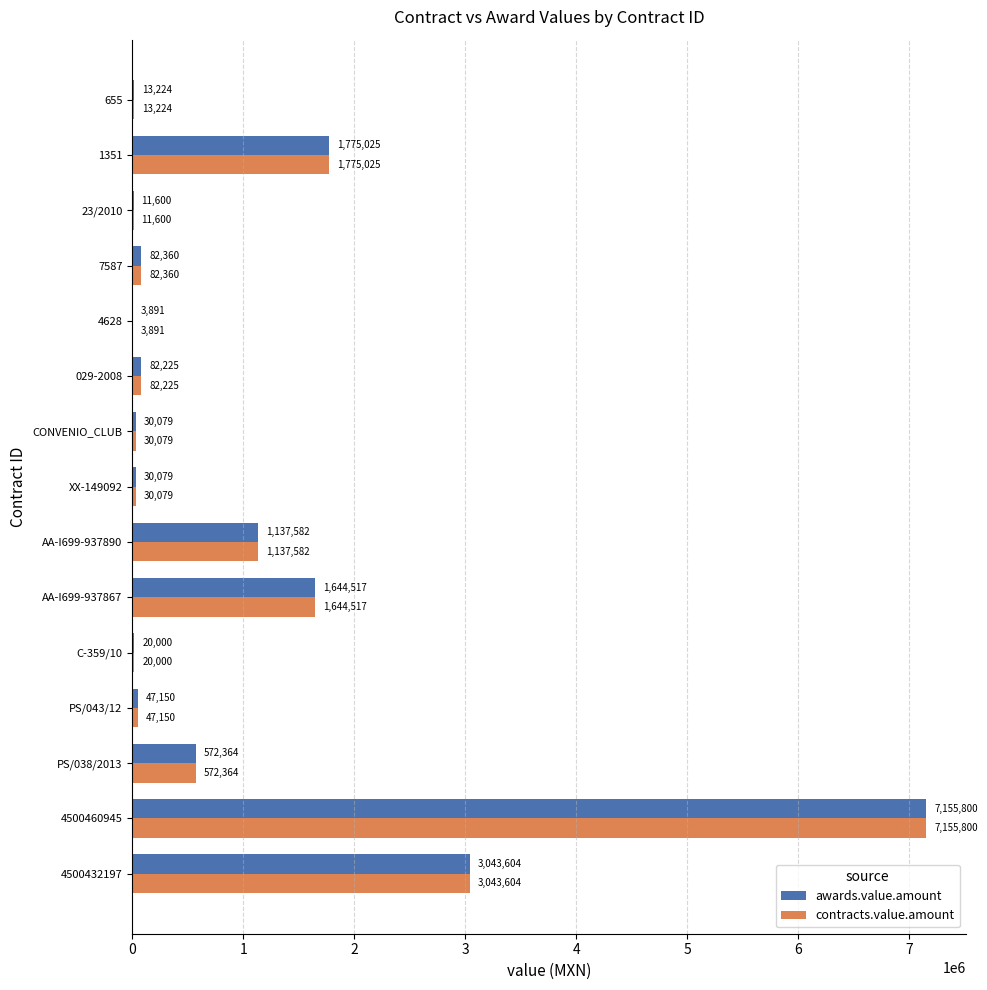

What is the total value across all series at 23/2010?

23200.0